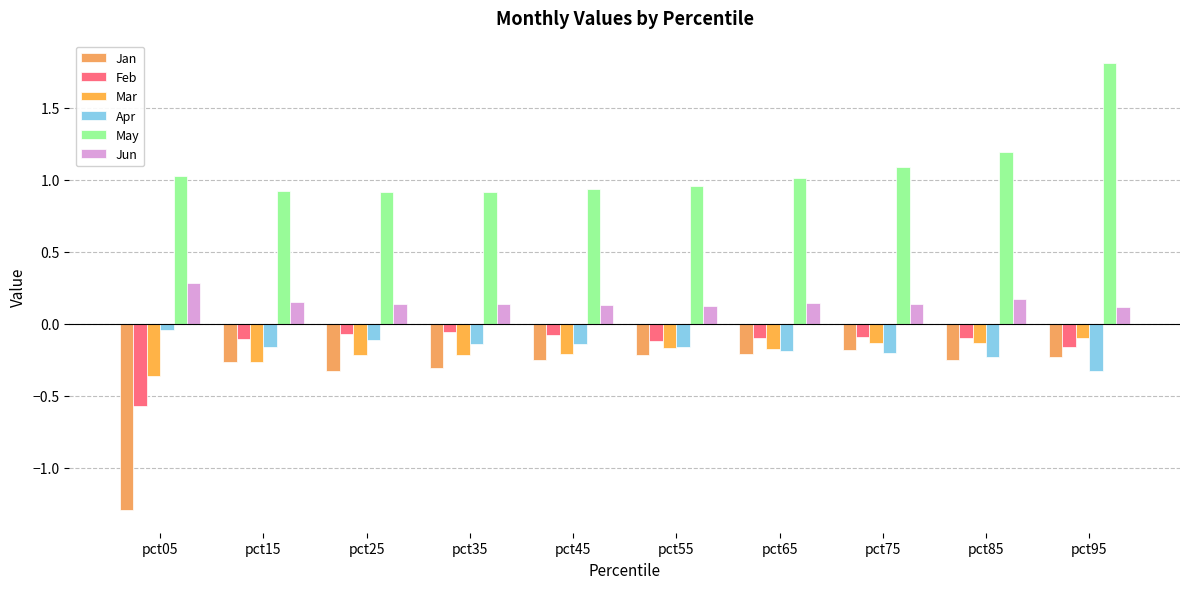

Rank the series by their maximum value, from highest to lowest.

May, Jun, Apr, Feb, Mar, Jan